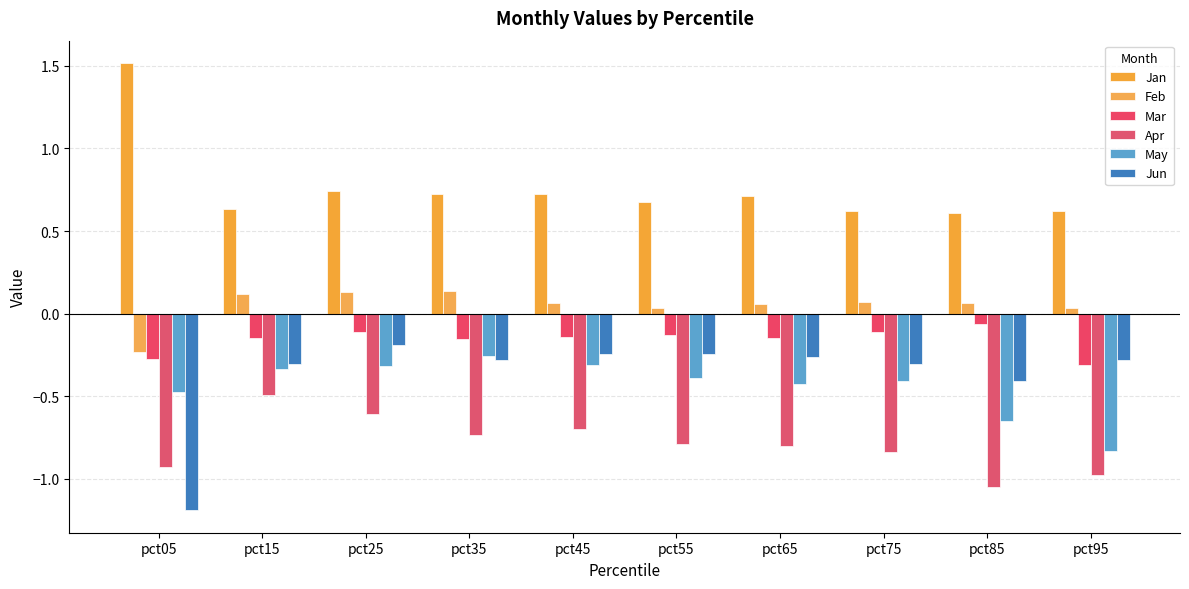

What value does the Jun series have at pct15?

-0.3